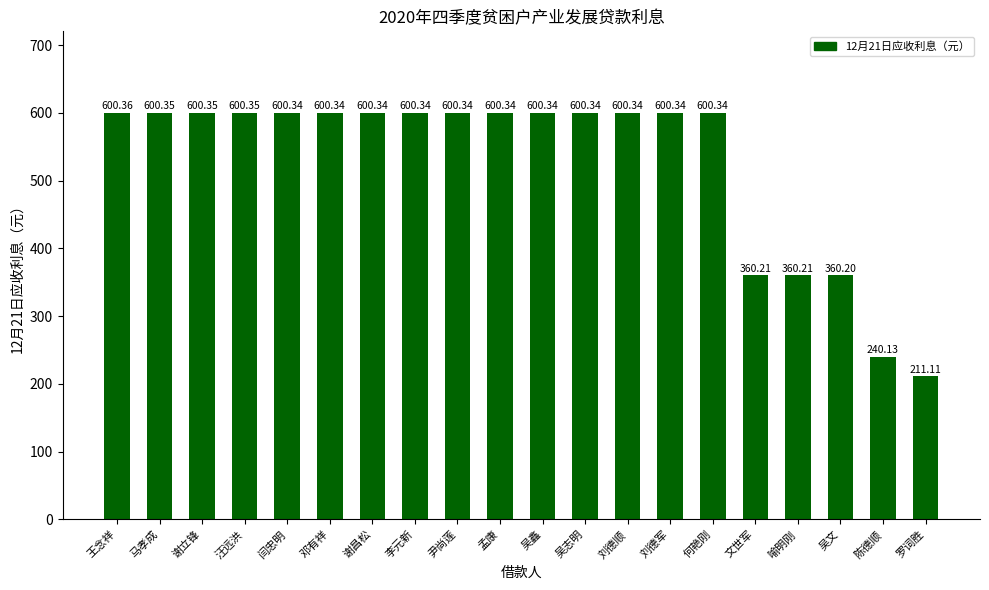

What is the ratio of the value at 吴鑫 to the value at 刘德军?

1.0